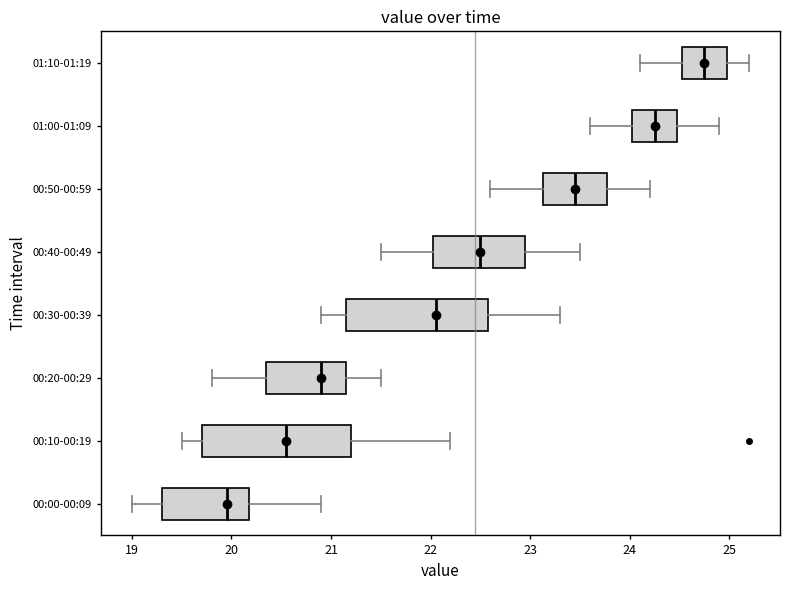

Reading bottom to top, transcribe this box plot: for each box, give where its median line is, the range the box spans, and where its two whiskers end, as read against the x-axis. The values are not printed on the chart, so give them approximately, as read against the axis.

00:00-00:09: median 20.0, box 19.3 to 20.2, whiskers 19.0 to 20.9
00:10-00:19: median 20.6, box 19.7 to 21.2, whiskers 19.5 to 22.2
00:20-00:29: median 20.9, box 20.4 to 21.2, whiskers 19.8 to 21.5
00:30-00:39: median 22.1, box 21.2 to 22.6, whiskers 20.9 to 23.3
00:40-00:49: median 22.5, box 22.0 to 23.0, whiskers 21.5 to 23.5
00:50-00:59: median 23.5, box 23.1 to 23.8, whiskers 22.6 to 24.2
01:00-01:09: median 24.3, box 24.0 to 24.5, whiskers 23.6 to 24.9
01:10-01:19: median 24.8, box 24.5 to 25.0, whiskers 24.1 to 25.2